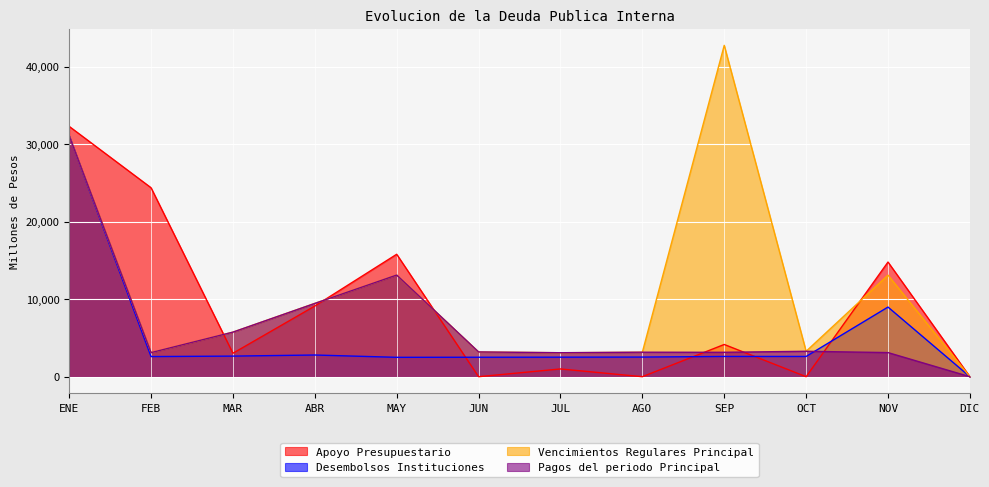

What is the label of the 2nd point from the left?

FEB